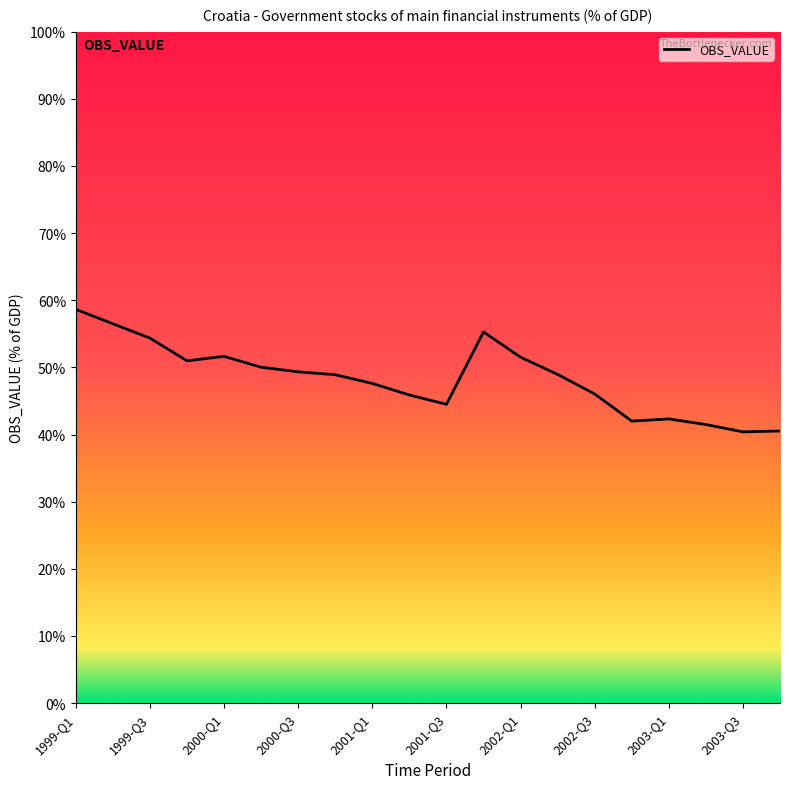

What is the smallest value displayed?

40.4